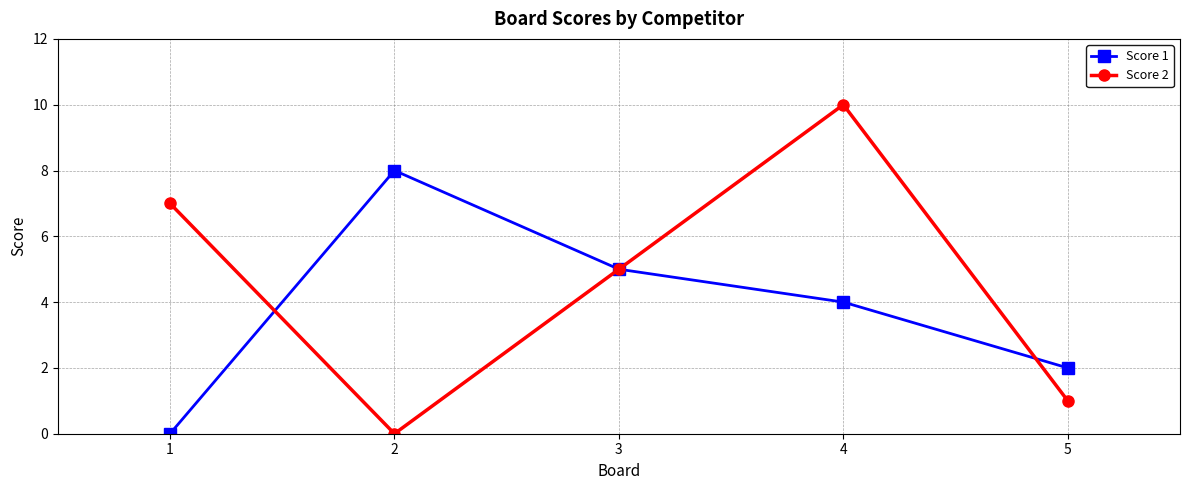

True or false: Score 2 has more than 1 points higher than both neighbors.

False